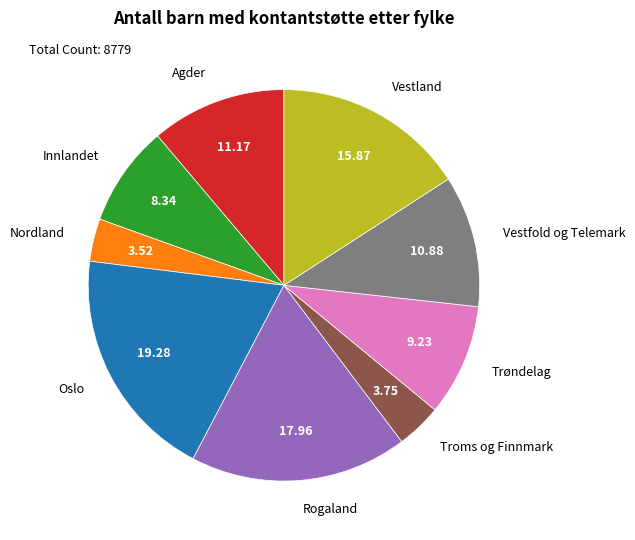

Is there a majority slice in this chart?

No